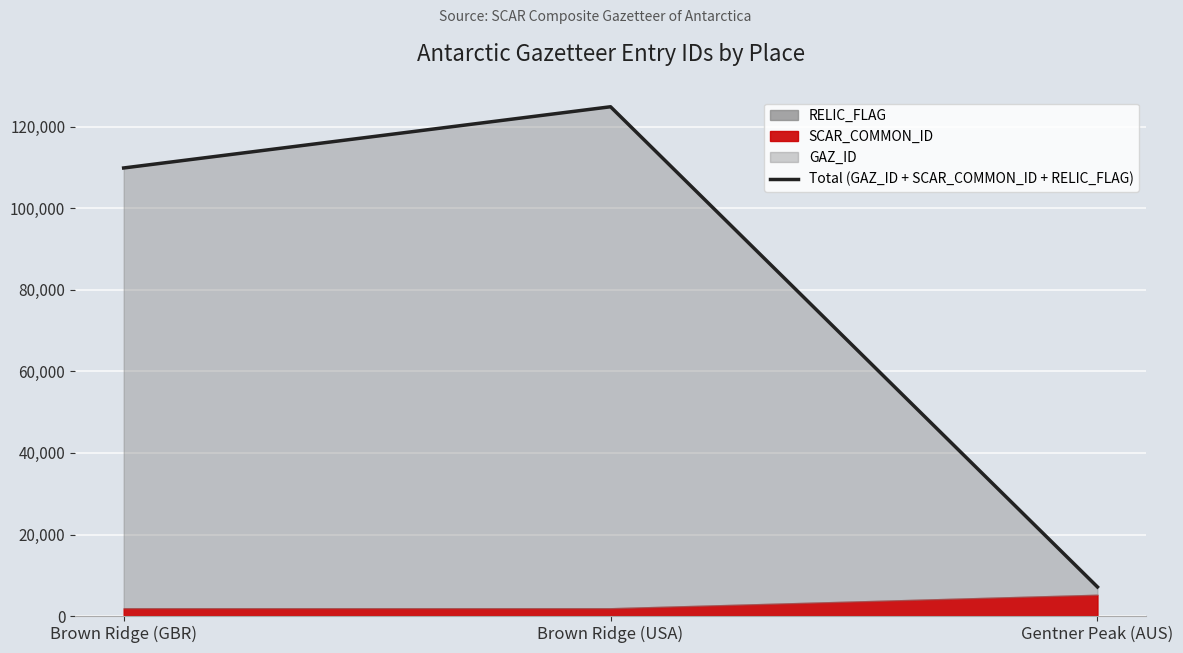

At which label is the value closest to 66025?

Brown Ridge (GBR)